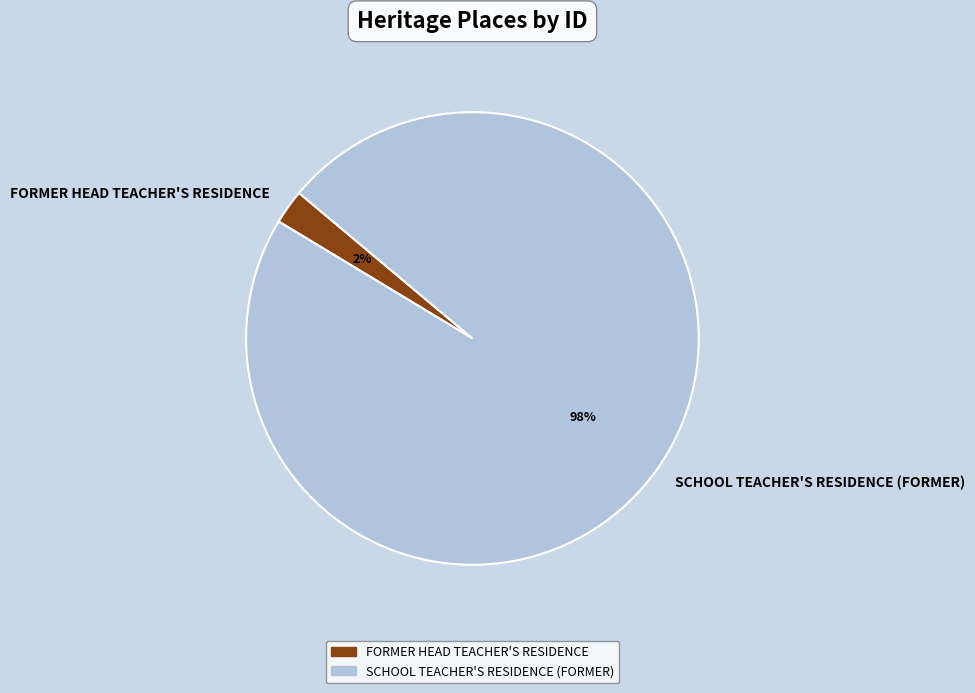

Combined, do FORMER HEAD TEACHER'S RESIDENCE and SCHOOL TEACHER'S RESIDENCE (FORMER) account for over 50%?

Yes